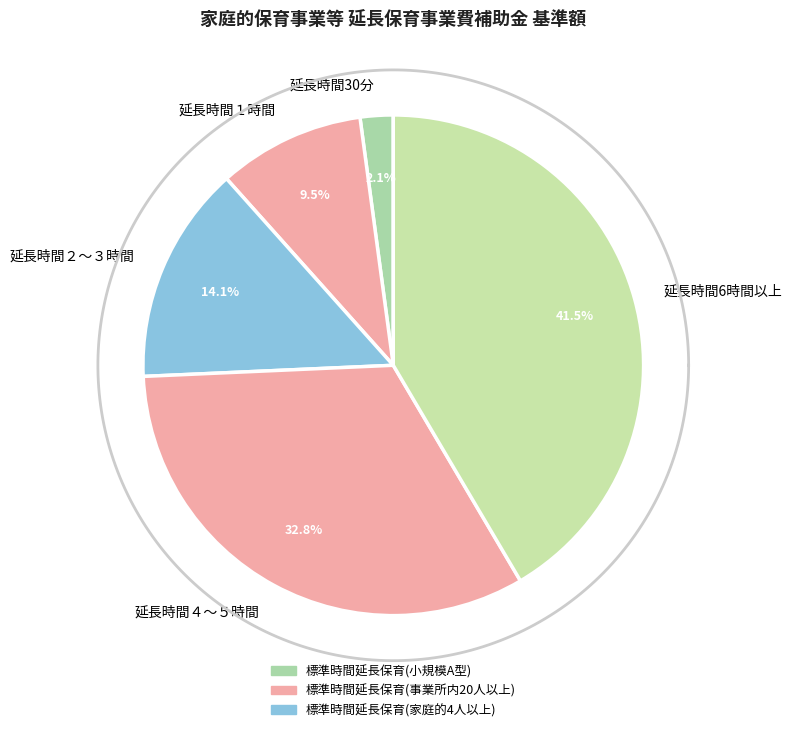

How many segments does this pie chart have?

5